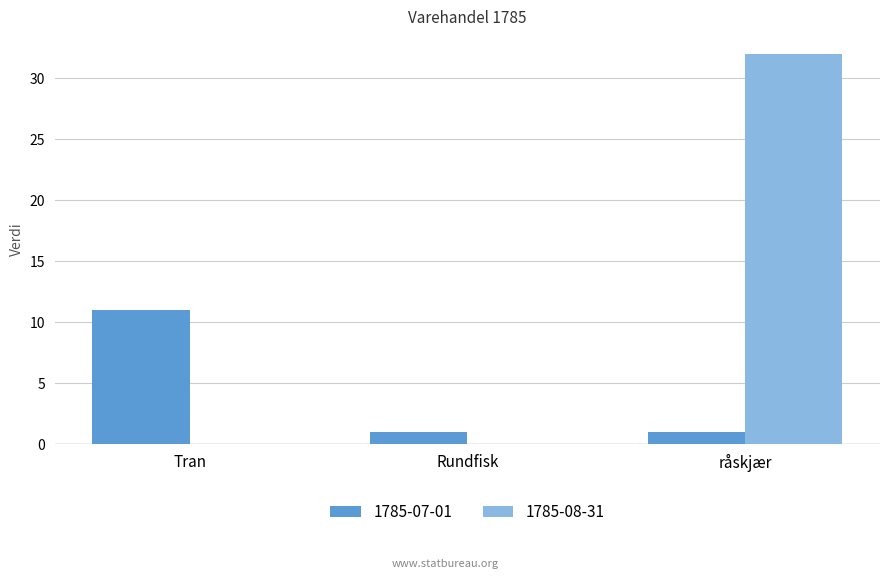

Which category has the highest value in the 1785-08-31 series?

råskjær